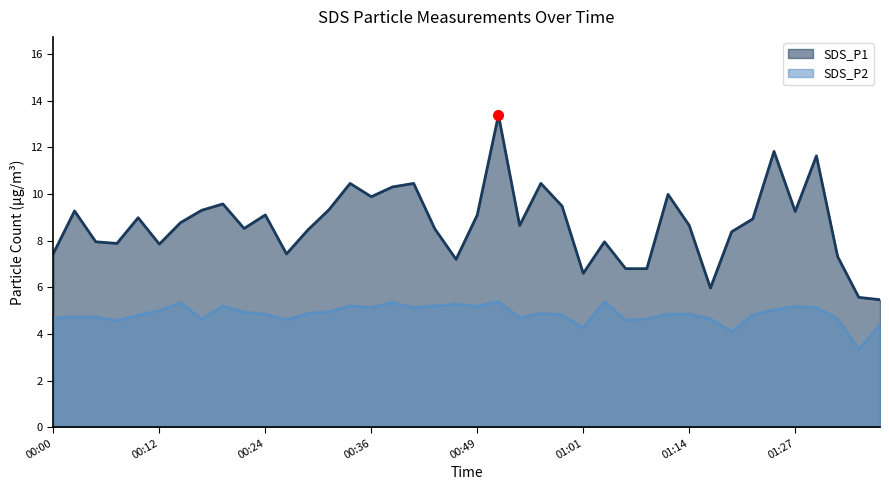

What is the highest value of the SDS_P1 series?

13.4